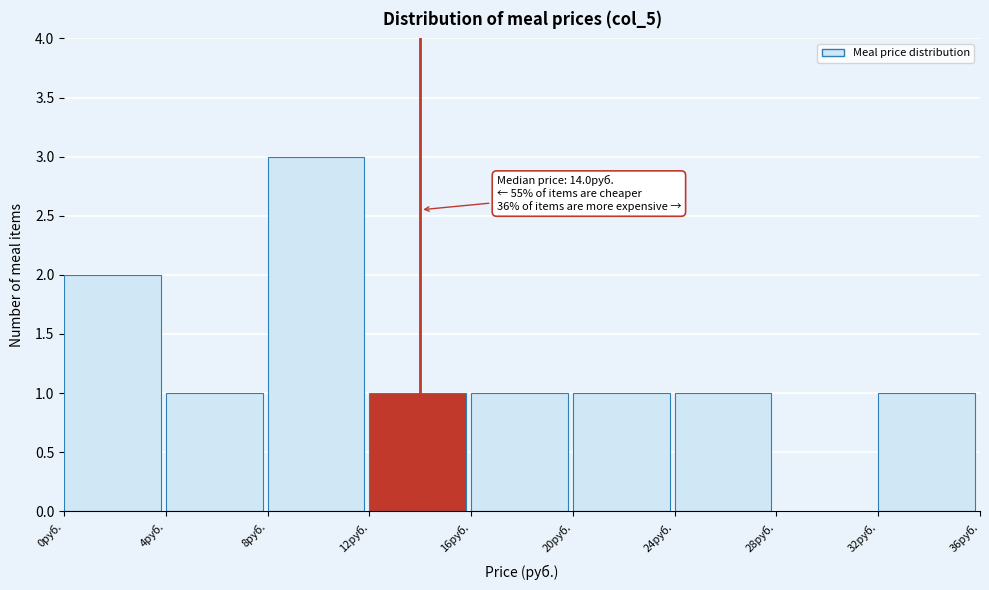

Which range on the x-axis has the tallest bar?

8 to 12